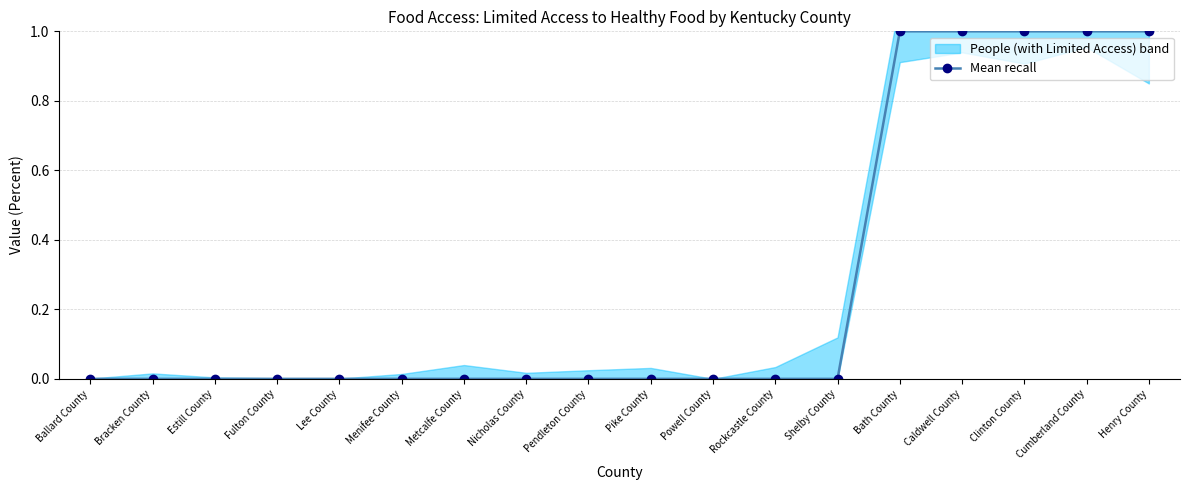

Rank the categories by value from lowest to highest.

Ballard County, Bracken County, Estill County, Fulton County, Lee County, Menifee County, Metcalfe County, Nicholas County, Pendleton County, Pike County, Powell County, Rockcastle County, Shelby County, Bath County, Caldwell County, Clinton County, Cumberland County, Henry County